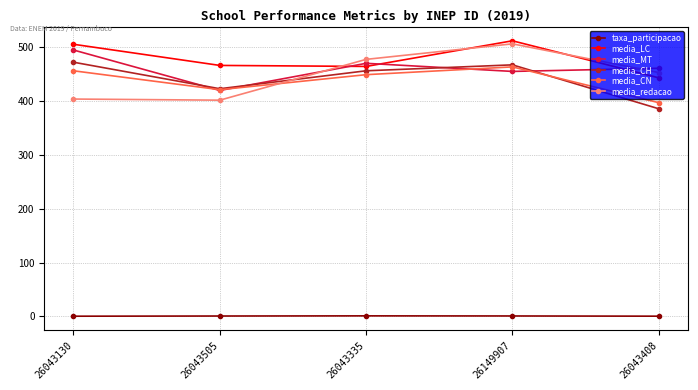

True or false: media_CN and media_LC cross at least once.

False